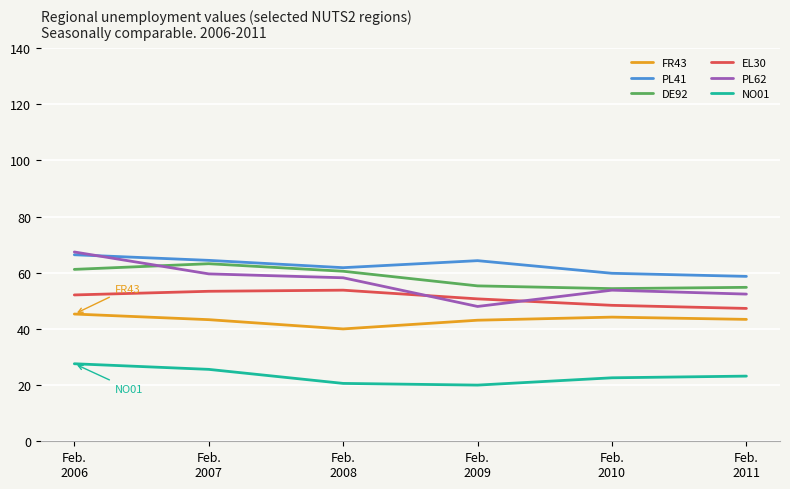

The NO01 series shows 20.6 at Feb.
2008. True or false?

True